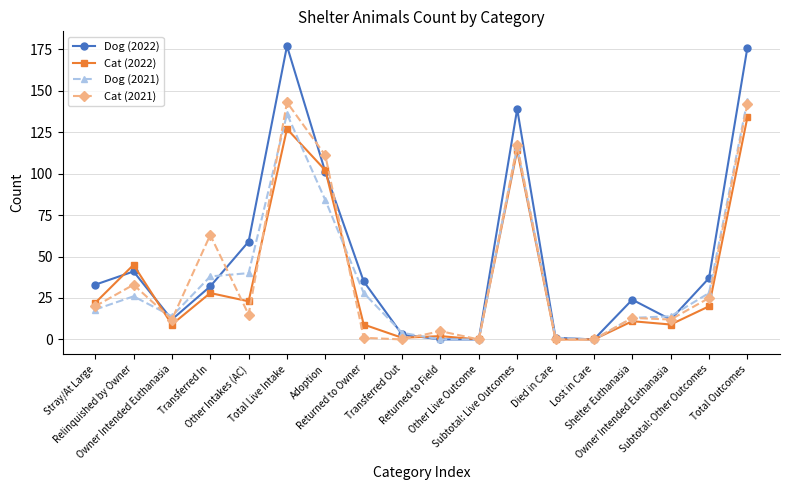

Is the value of Dog (2021) at Other Intakes (AC) greater than the value of Cat (2021) at Adoption?

No